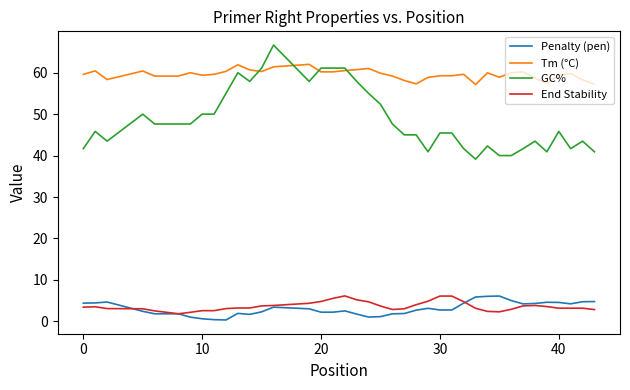

What is the greatest value displayed?

66.7